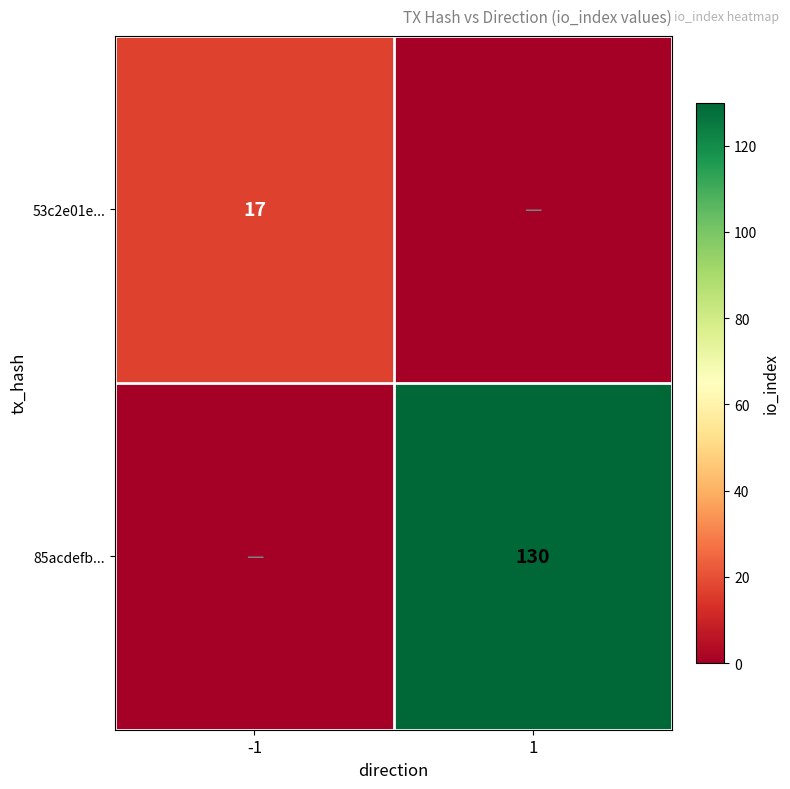

Count the number of categories in the chart.

2